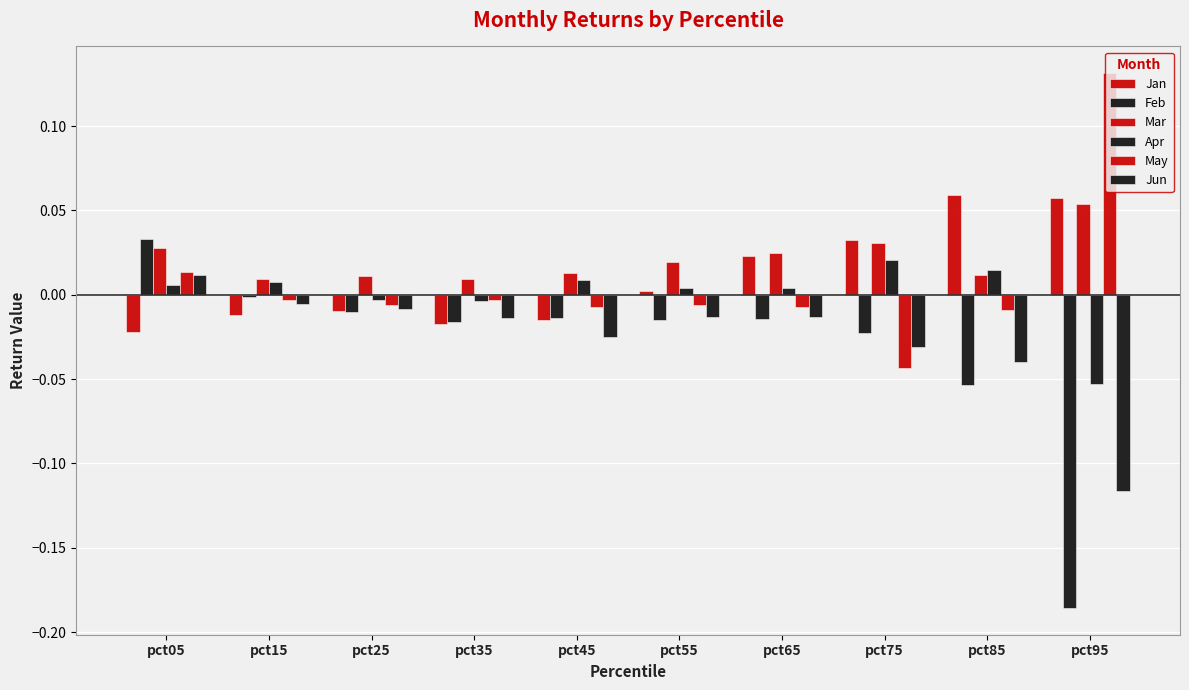

What is the lowest value of the Jun series?

-0.1